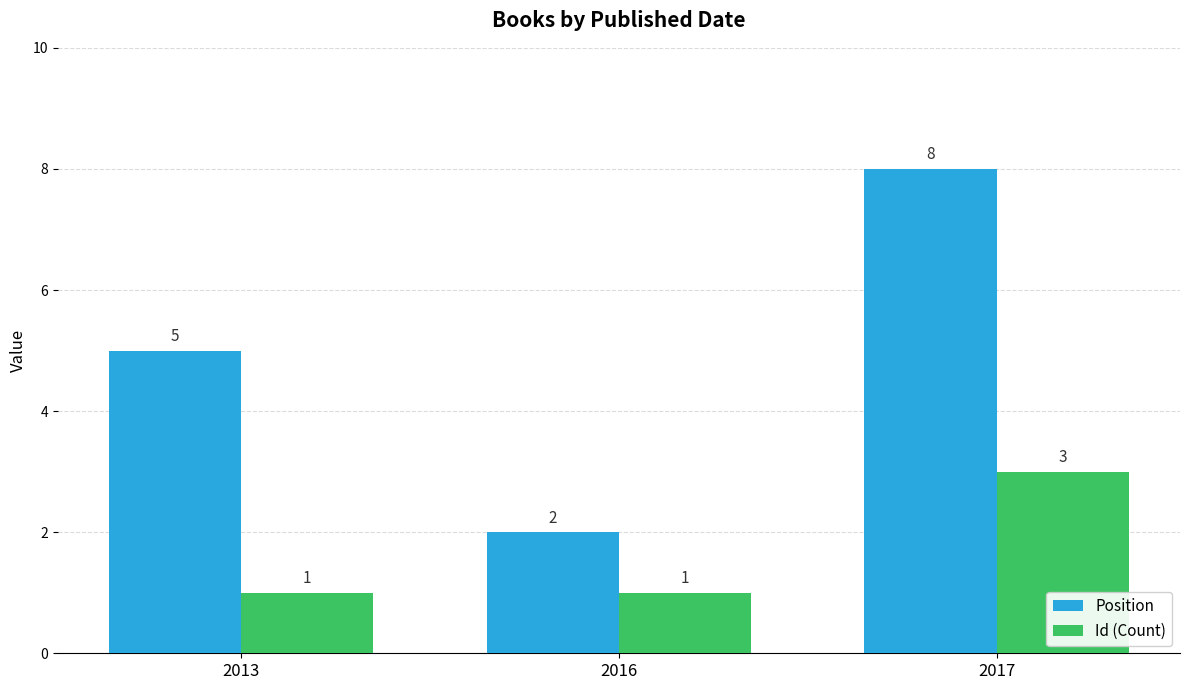

The Id (Count) series shows 0 at 2013. True or false?

False